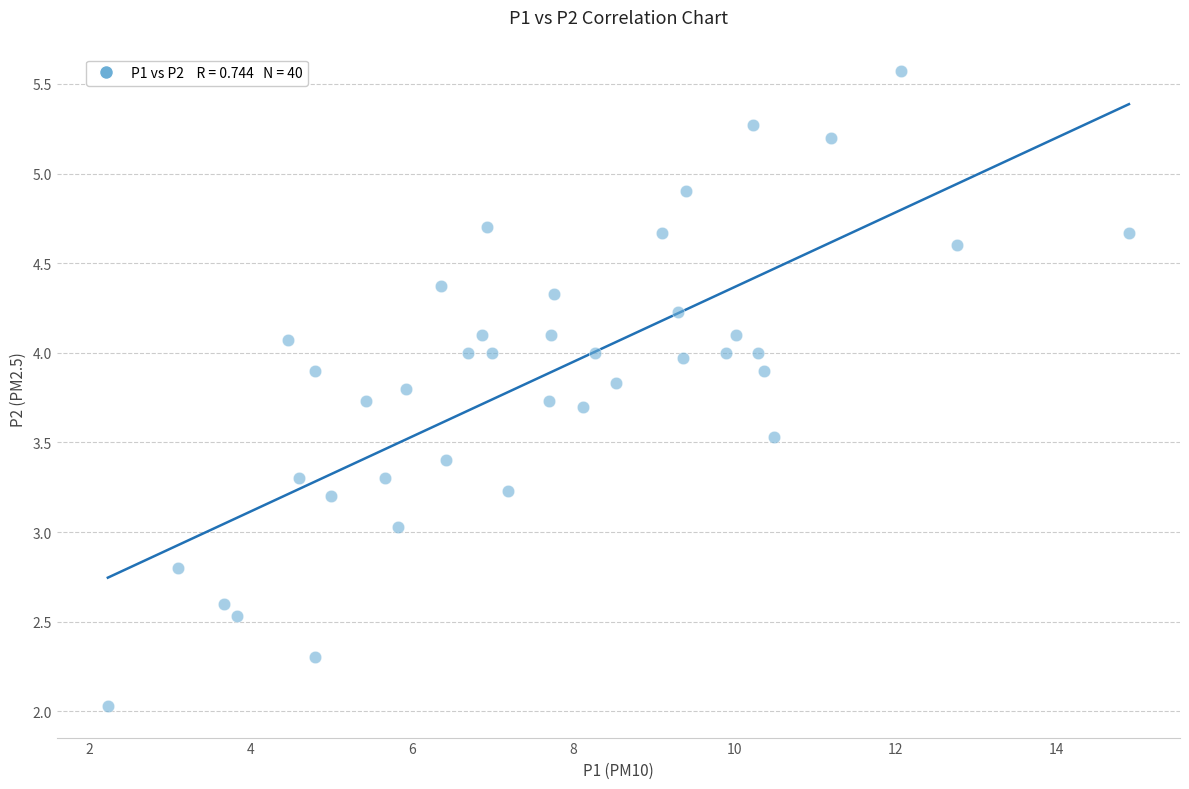

What is the range of X values (max minus min)?

12.7